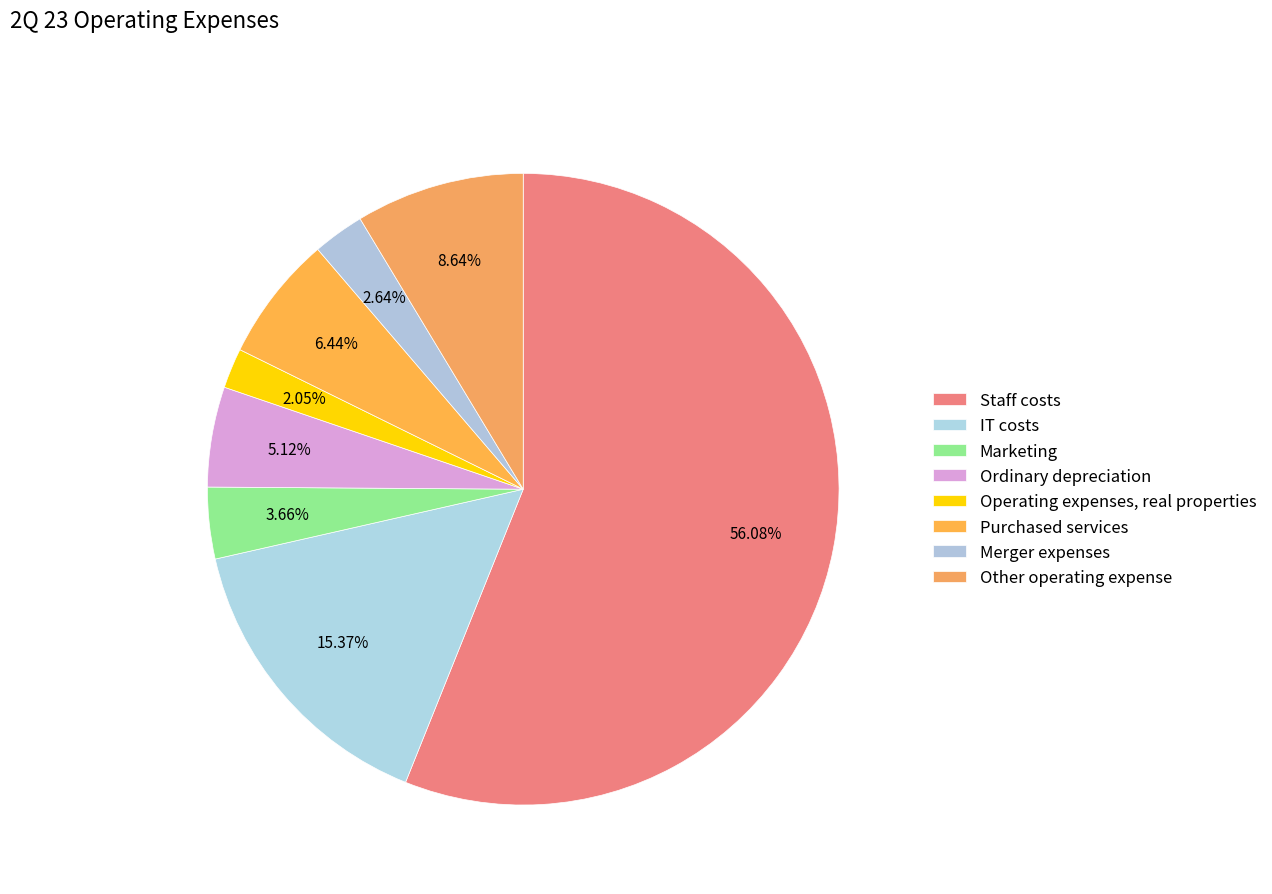

How many segments does this pie chart have?

8